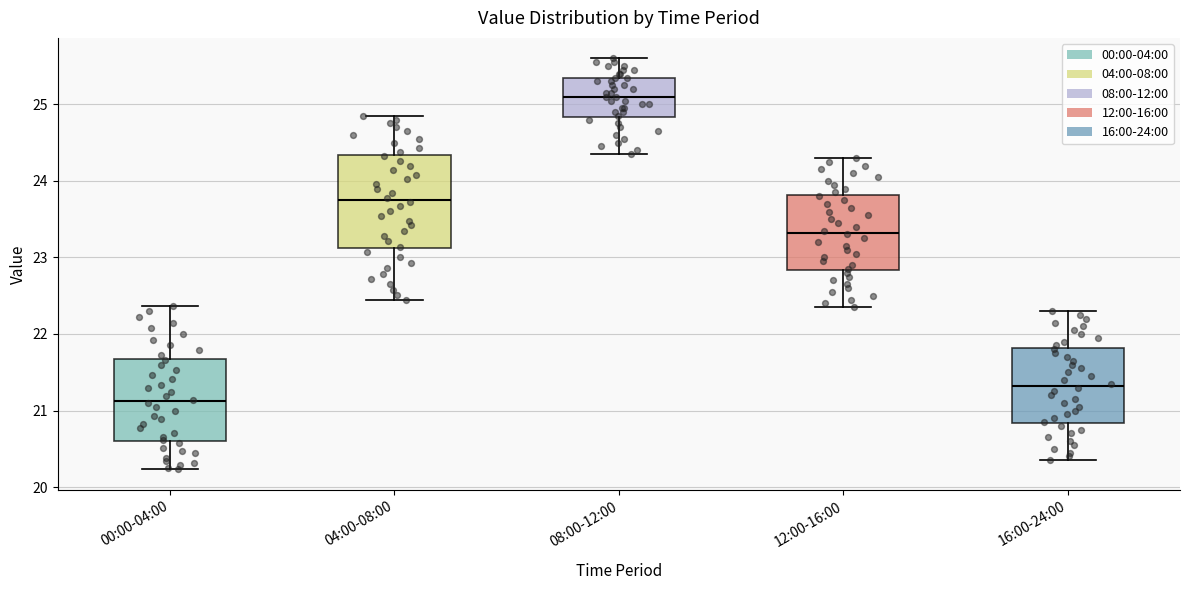

Where does the median line of the box for 08:00-12:00 sit on the y-axis? The values are not printed on the chart, so give them approximately, as read against the axis.

25.1